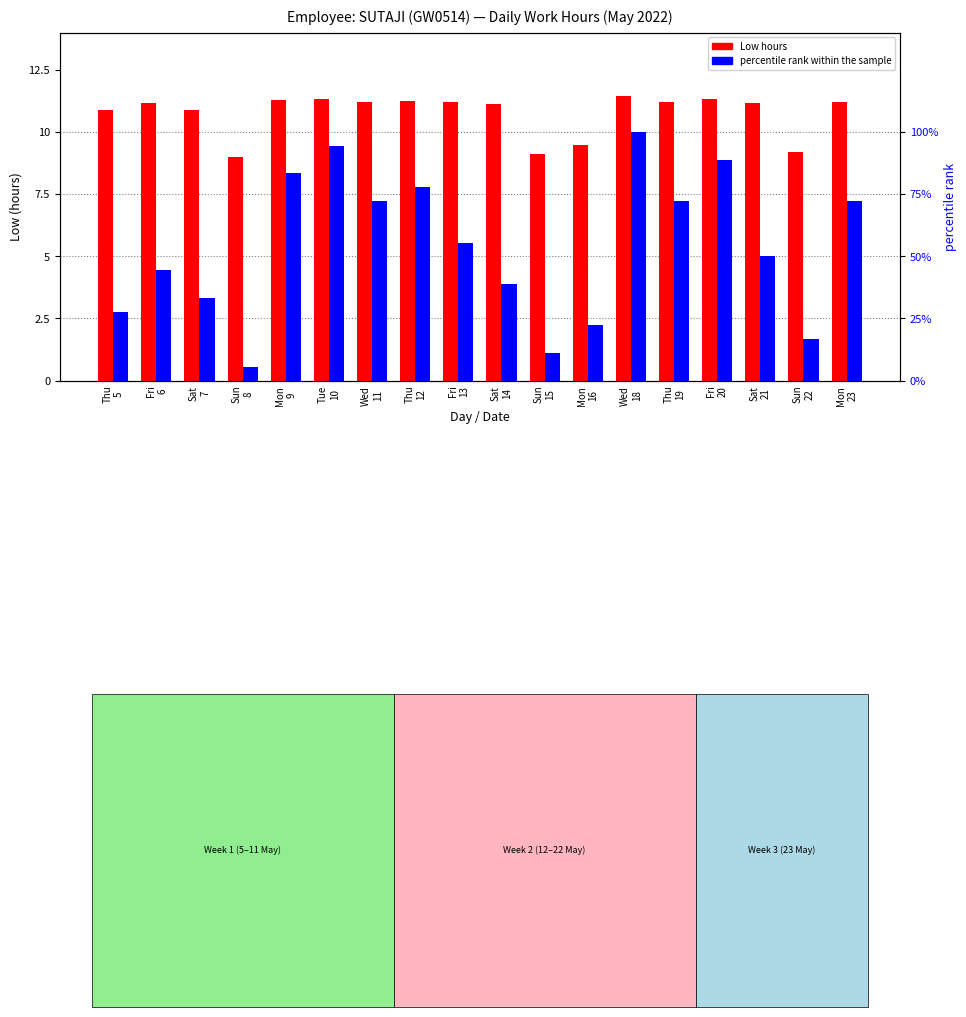

What is the label of the 7th bar from the left?

Wed
11